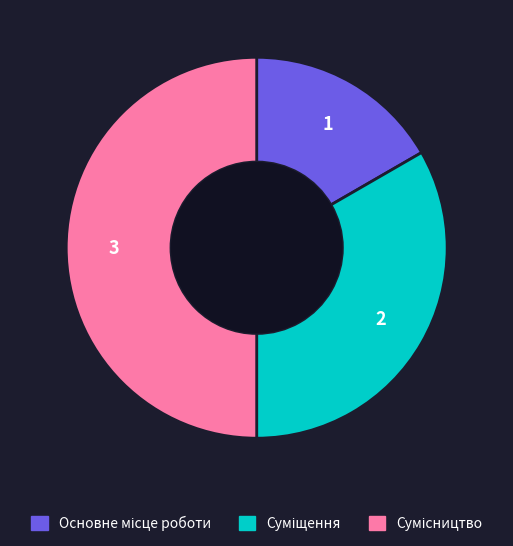

The Основне місце роботи slice represents 29% of the pie. True or false?

False